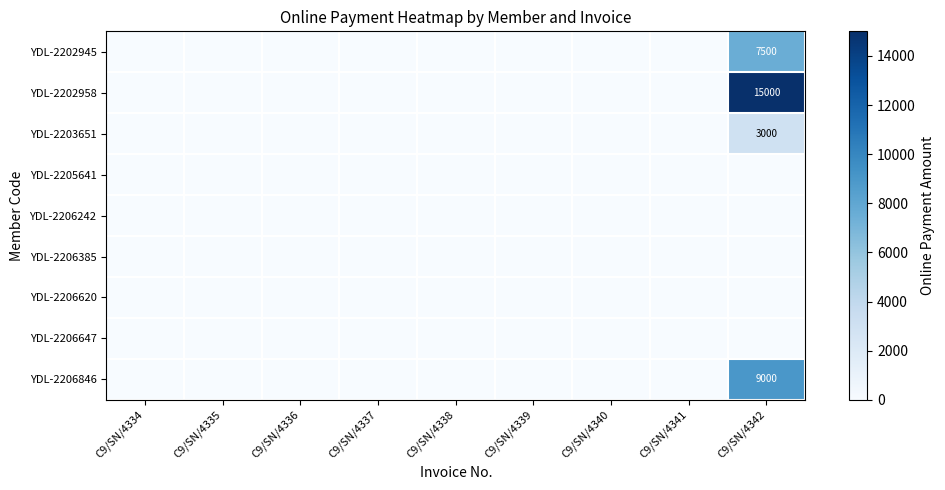

At which category does the chart reach its minimum across all series?

C9/SN/4334